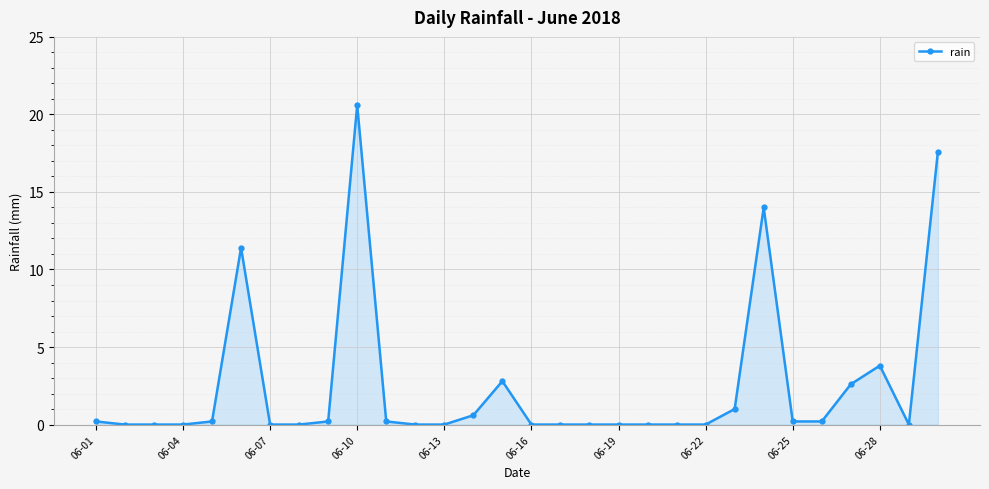

What is the difference between the maximum and minimum values?

20.6